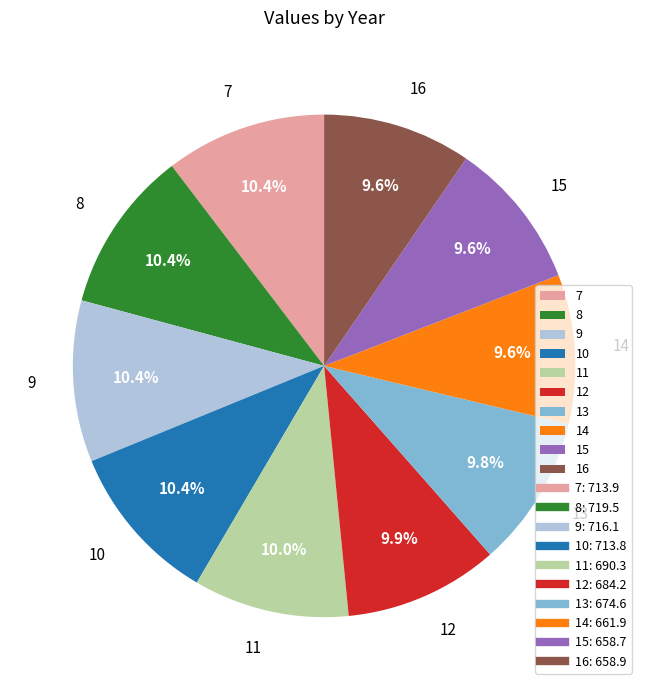

Is there a majority slice in this chart?

No